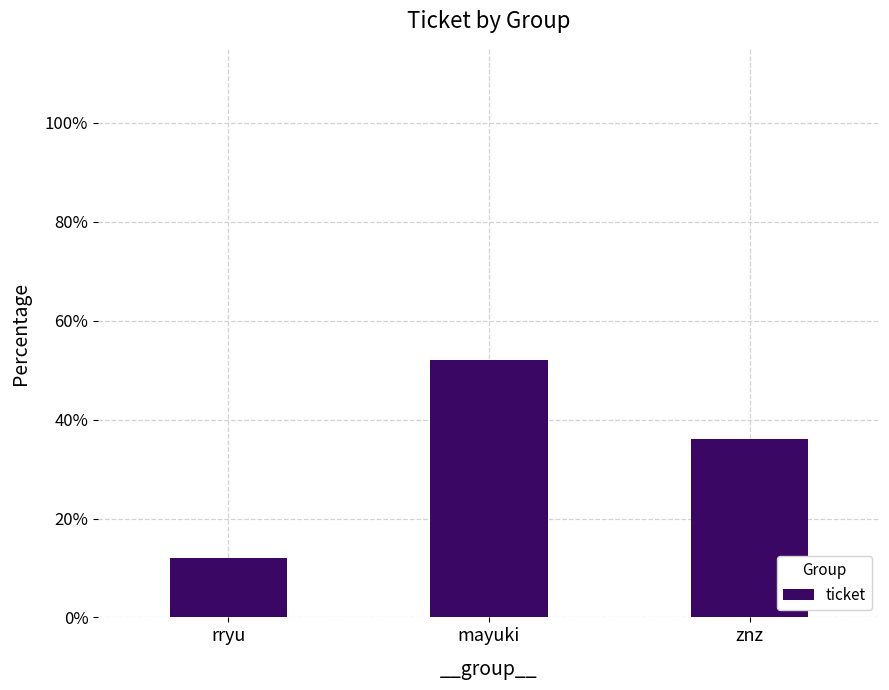

Rank the categories by value from lowest to highest.

rryu, znz, mayuki